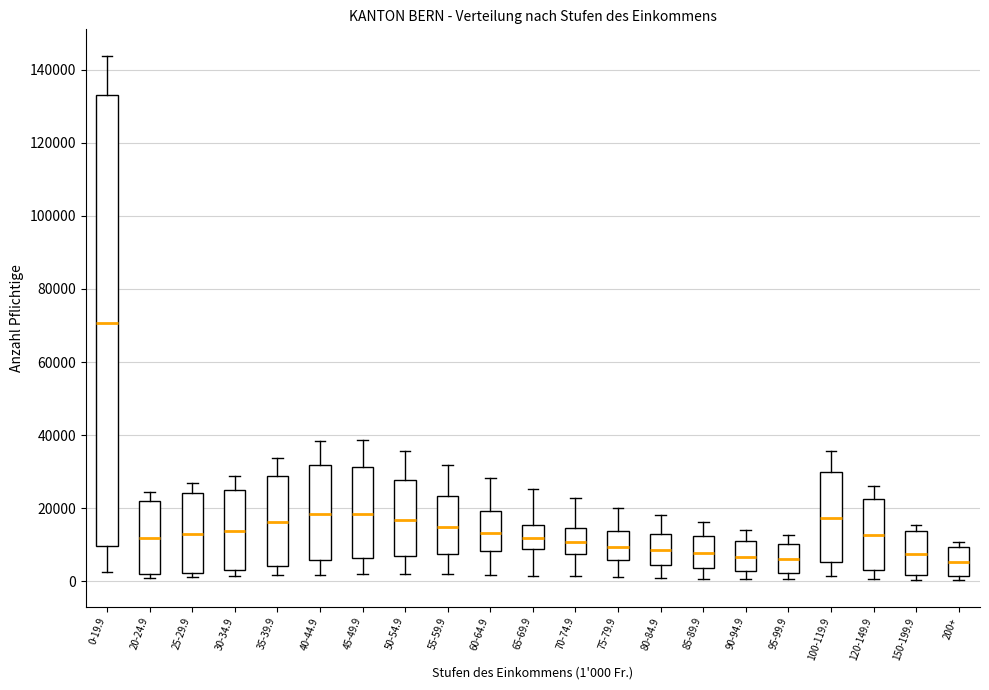

Reading left to right, read every box against the y-axis: the position of its median line, the range the box covers, and the ends of its whiskers. The values are not printed on the chart, so give them approximately, as read against the axis.

0-19.9: median 70000, box 10000 to 132000, whiskers 2000 to 144000
20-24.9: median 12000, box 2000 to 22000, whiskers 0 to 24000
25-29.9: median 12000, box 2000 to 24000, whiskers 2000 (just below the box's lower edge) to 26000
30-34.9: median 14000, box 4000 to 26000, whiskers 2000 to 28000
35-39.9: median 16000, box 4000 to 28000, whiskers 2000 to 34000
40-44.9: median 18000, box 6000 to 32000, whiskers 2000 to 38000
45-49.9: median 18000, box 6000 to 32000, whiskers 2000 to 38000
50-54.9: median 16000, box 6000 to 28000, whiskers 2000 to 36000
55-59.9: median 14000, box 8000 to 24000, whiskers 2000 to 32000
60-64.9: median 14000, box 8000 to 20000, whiskers 2000 to 28000
65-69.9: median 12000, box 8000 to 16000, whiskers 2000 to 26000
70-74.9: median 10000, box 8000 to 14000, whiskers 2000 to 22000
75-79.9: median 10000, box 6000 to 14000, whiskers 2000 to 20000
80-84.9: median 8000, box 4000 to 14000, whiskers 0 to 18000
85-89.9: median 8000, box 4000 to 12000, whiskers 0 to 16000
90-94.9: median 6000, box 2000 to 10000, whiskers 0 to 14000
95-99.9: median 6000, box 2000 to 10000, whiskers 0 to 12000
100-119.9: median 18000, box 6000 to 30000, whiskers 2000 to 36000
120-149.9: median 12000, box 4000 to 22000, whiskers 0 to 26000
150-199.9: median 8000, box 2000 to 14000, whiskers 0 to 16000
200+: median 6000, box 2000 to 10000, whiskers 0 to 10000 (just above the box's upper edge)